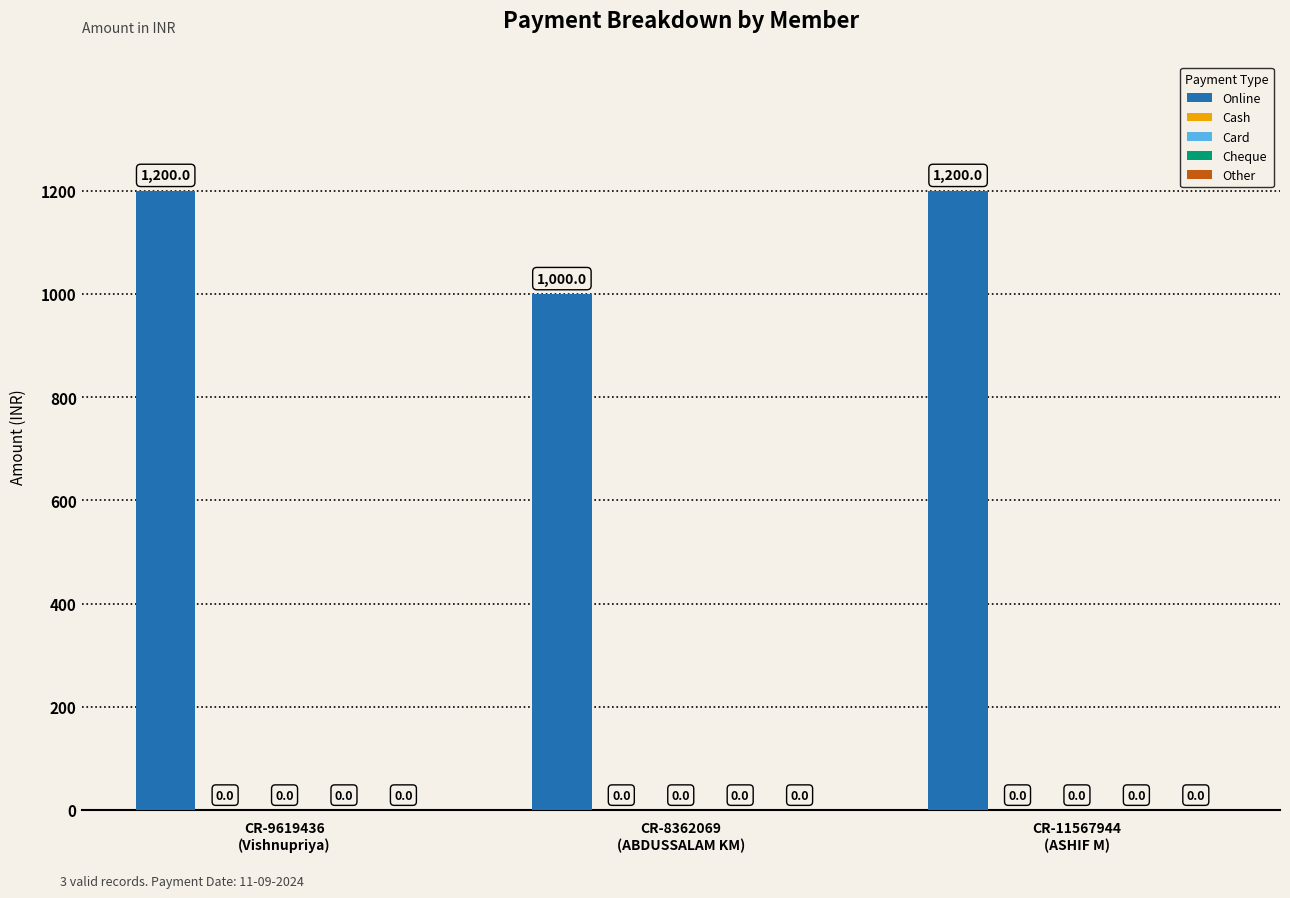

Does the chart contain any negative values?

No